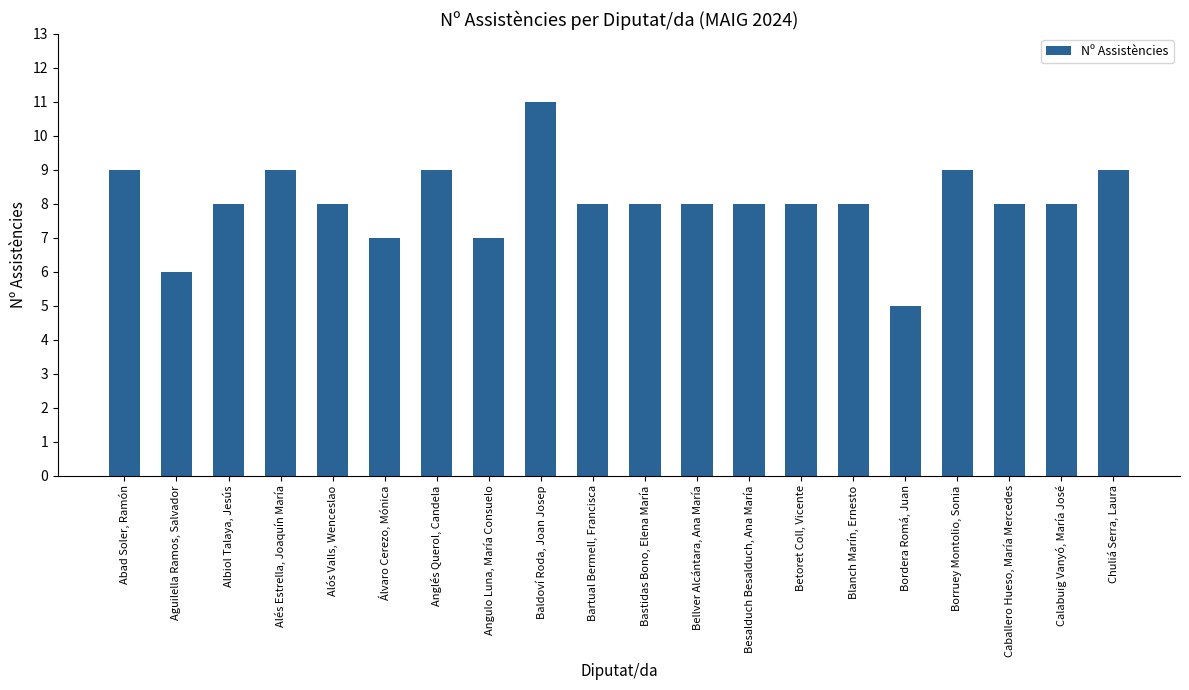

How many distinct data groups are displayed?

1